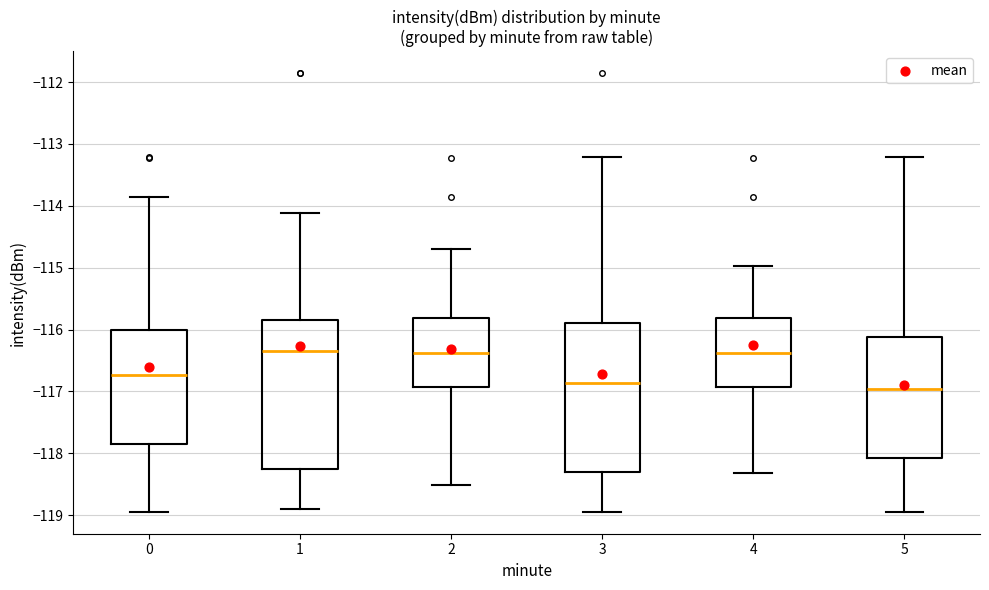

Reading left to right, transcribe this box plot: for each box, give where its median line is, the range the box spans, and where its two whiskers end, as read against the y-axis. The values are not printed on the chart, so give them approximately, as read against the axis.

0: median -116.7, box -117.8 to -116.0, whiskers -118.9 to -113.9
1: median -116.3, box -118.3 to -115.8, whiskers -118.9 to -114.1
2: median -116.4, box -116.9 to -115.8, whiskers -118.5 to -114.7
3: median -116.9, box -118.3 to -115.9, whiskers -118.9 to -113.2
4: median -116.4, box -116.9 to -115.8, whiskers -118.3 to -115.0
5: median -117.0, box -118.1 to -116.1, whiskers -118.9 to -113.2